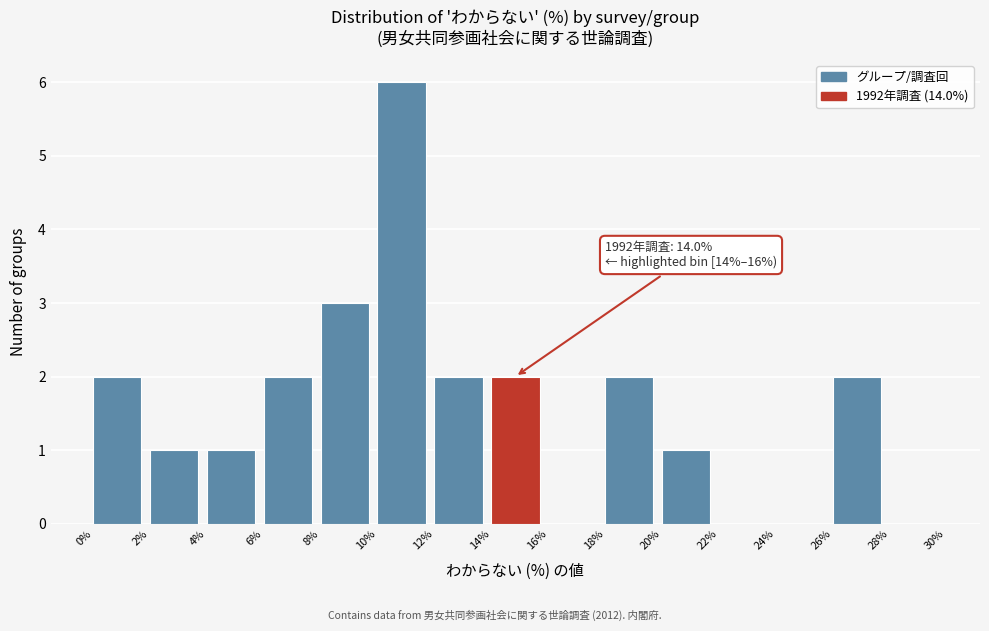

Which range on the x-axis has the tallest bar?

10% to 12%